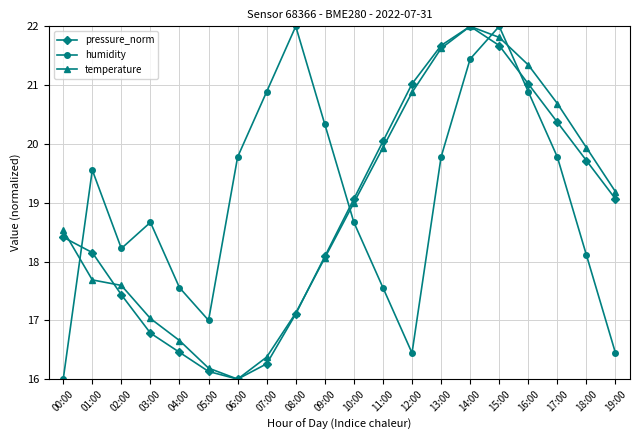

Rank the series at 01:00 from lowest to highest value.

temperature, pressure_norm, humidity